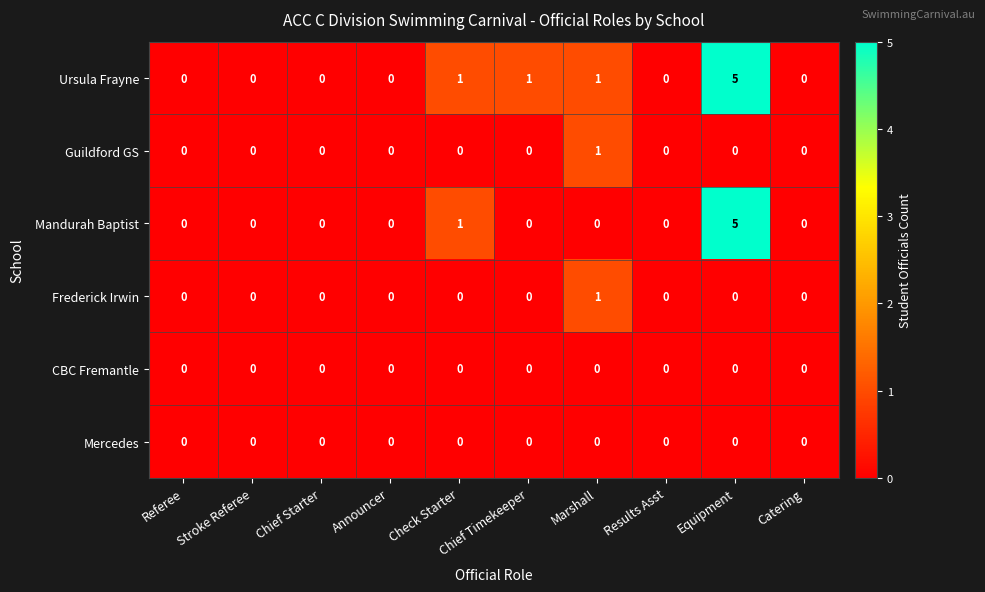

The value of Mandurah Baptist at Announcer is 0. True or false?

True